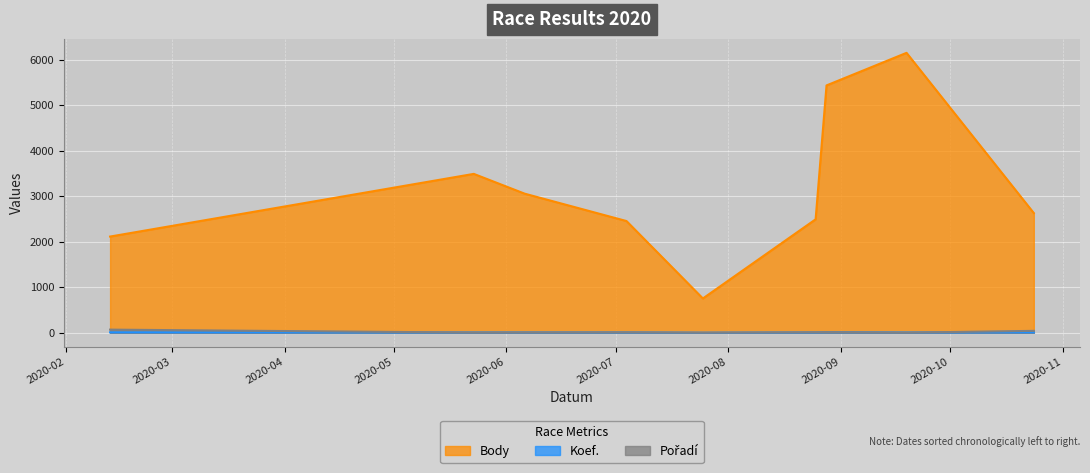

What are all the series names shown in the legend?

Body, Koef., Pořadí